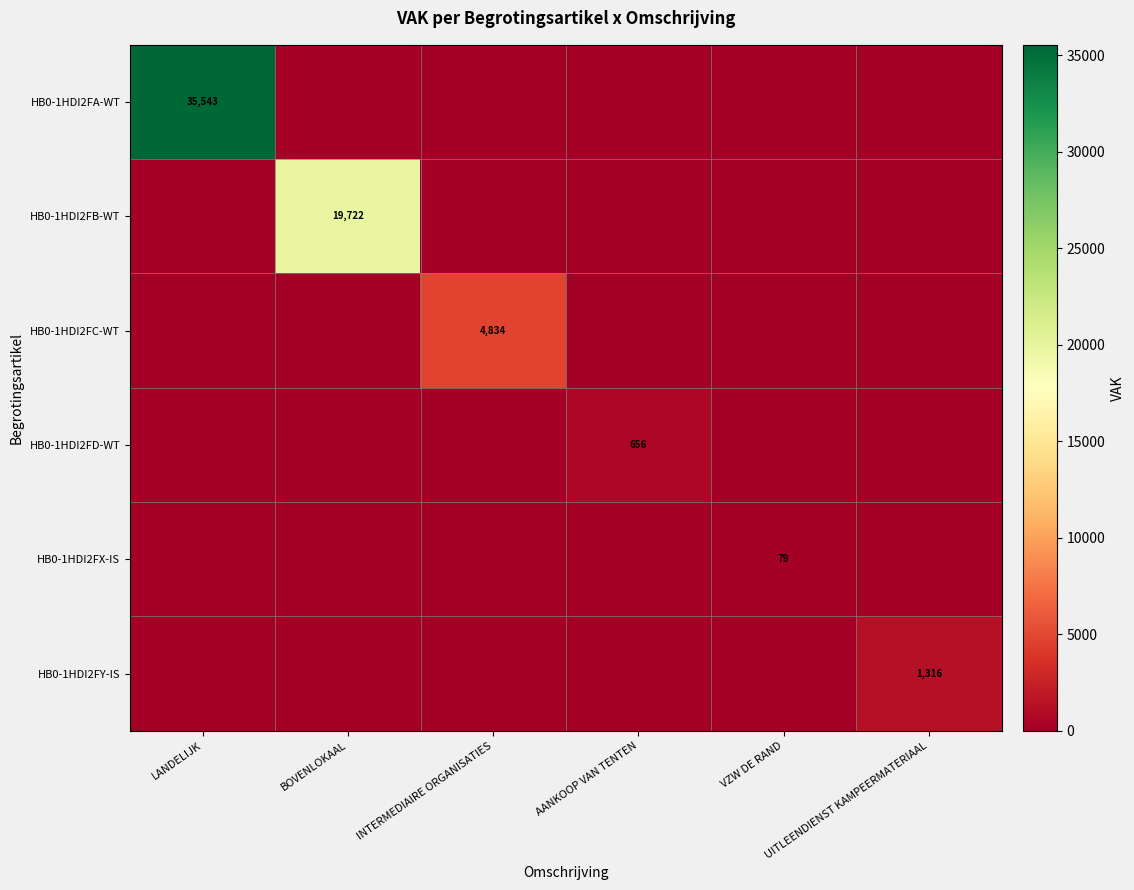

What is the difference between the maximum and minimum values in the HB0-1HDI2FD-WT series?

656